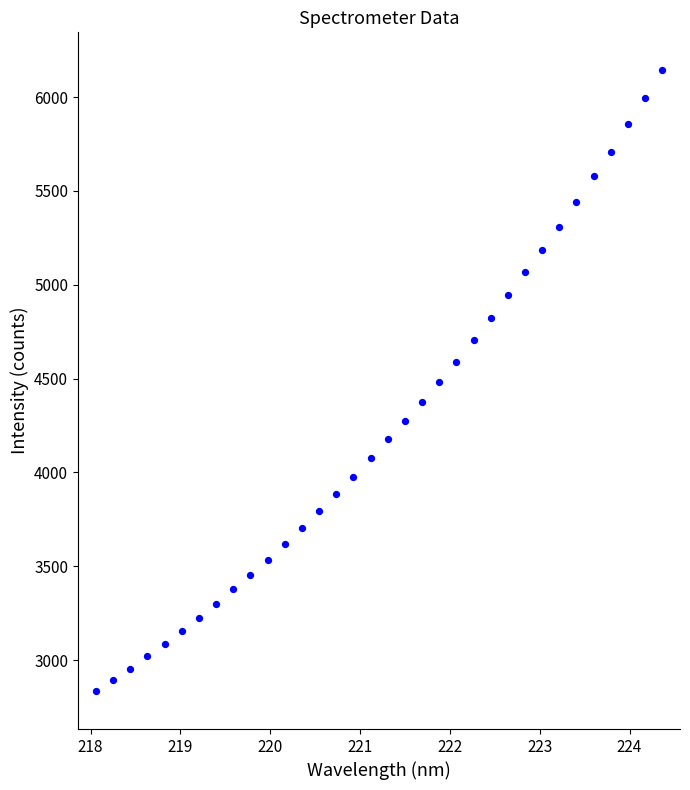

What is the range of X values (max minus min)?

6.3